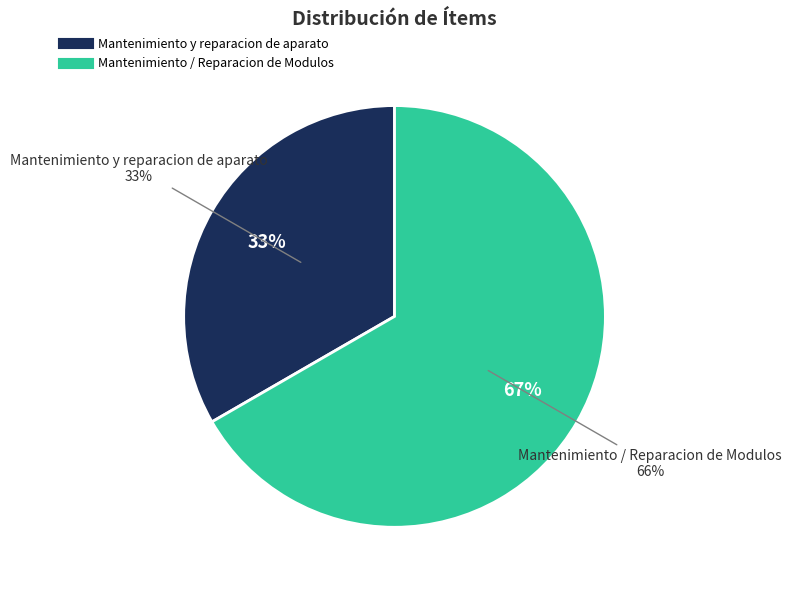

Which slice is the largest?

Mantenimiento / Reparacion de Modulos